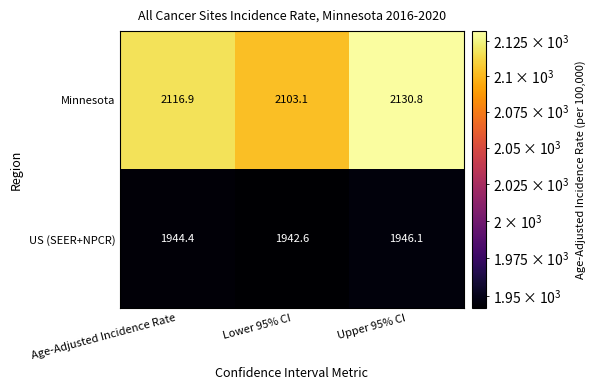

Which category has the highest value in the US (SEER+NPCR) series?

Upper 95% CI